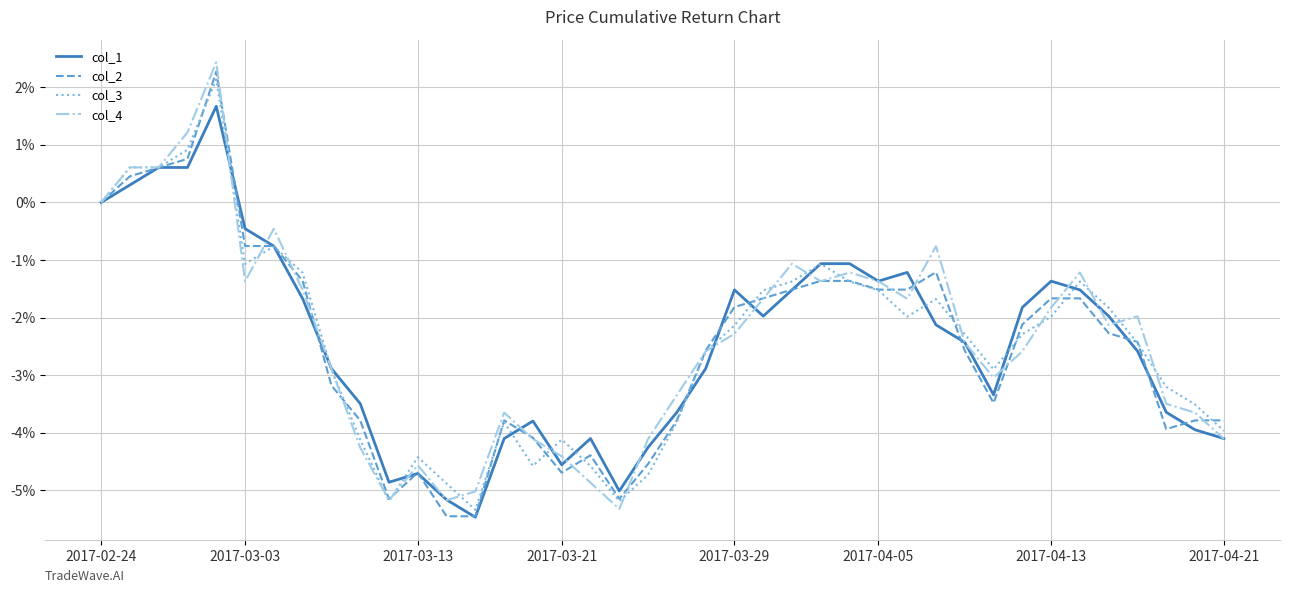

What is the smallest value displayed?

-5.5